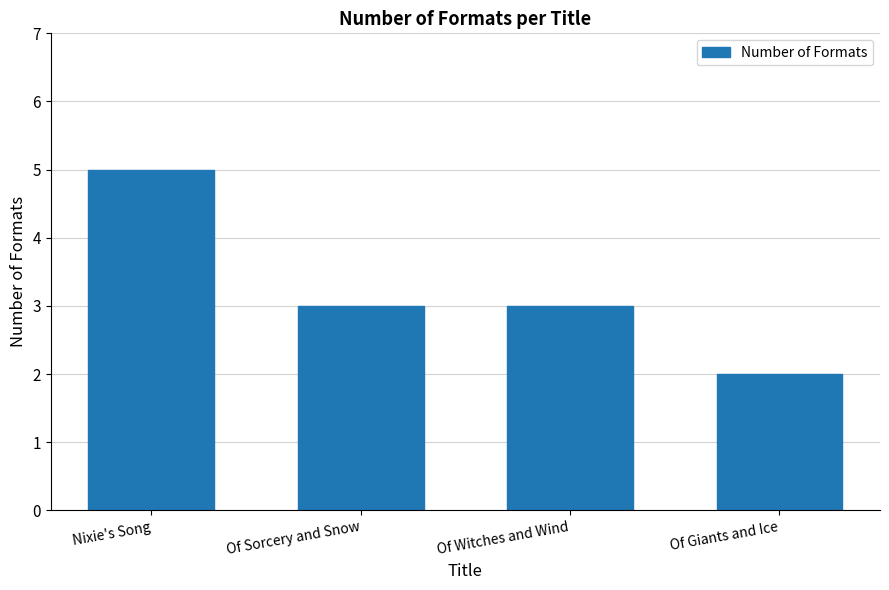

What is the label of the 4th bar from the right?

Nixie's Song